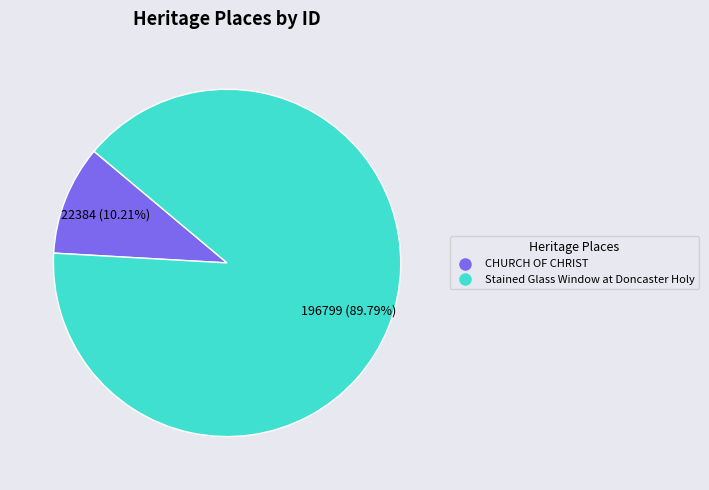

Count the number of slices in the pie.

2